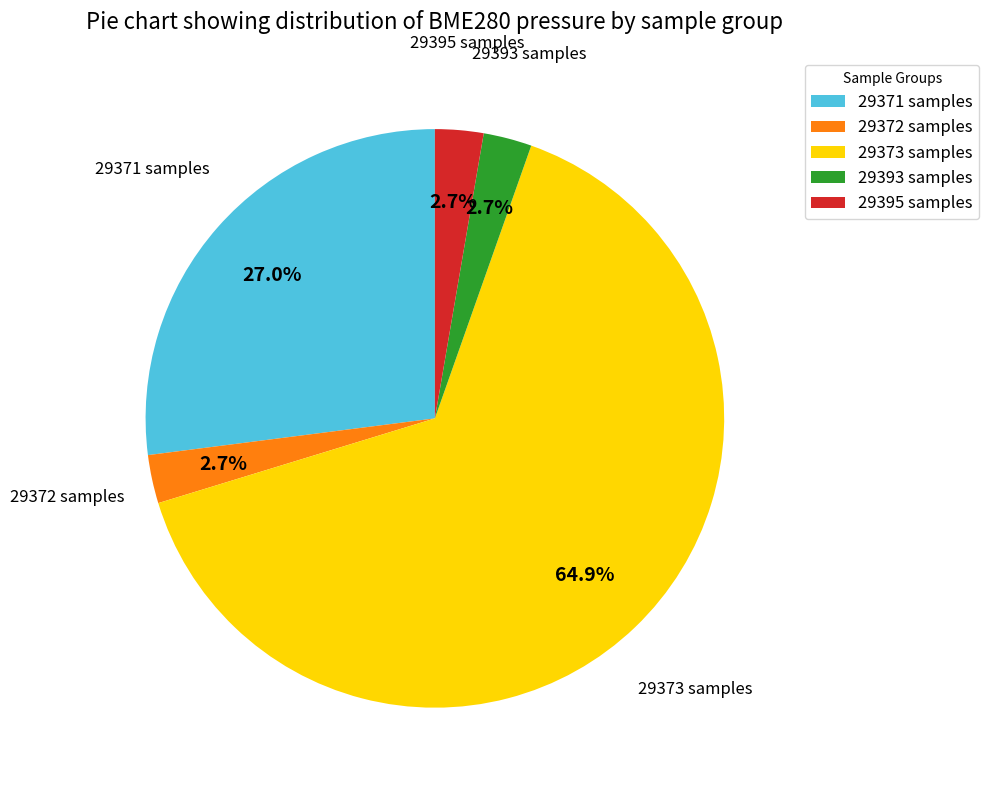

Between 29371 samples and 29393 samples, which is larger?

29371 samples